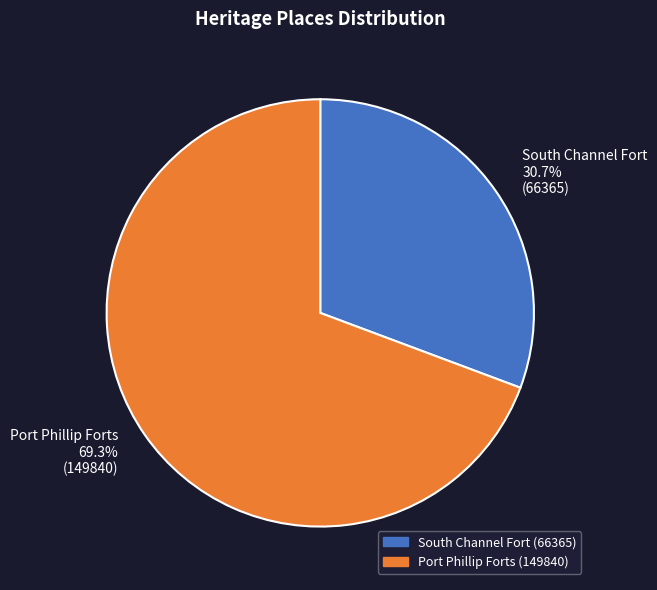

Approximately how many times larger is the value at Port Phillip Forts compared to South Channel Fort?

2.3